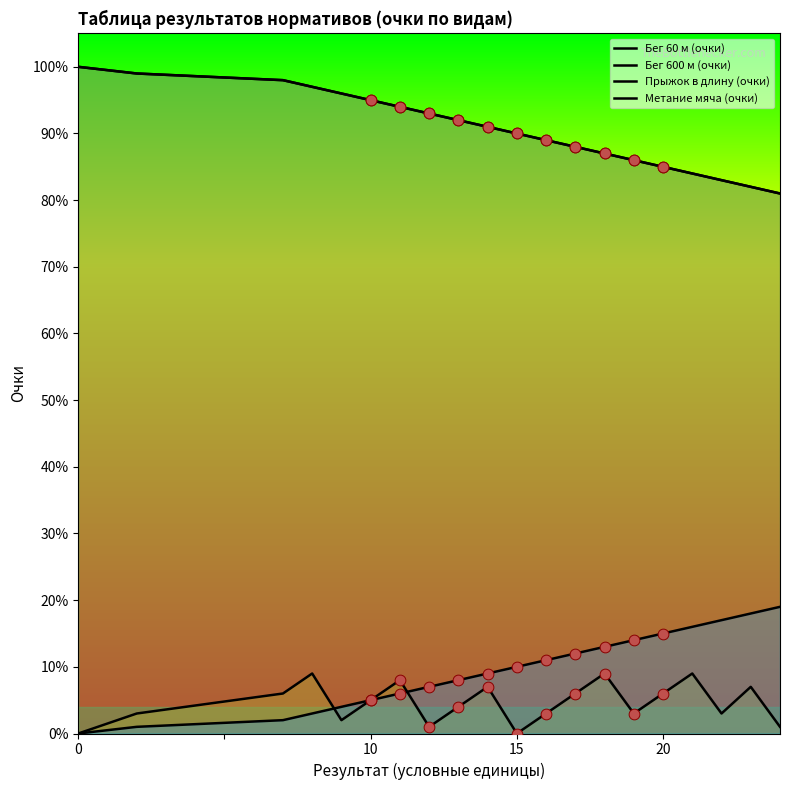

Which series has the largest total across all categories?

Бег 60 м (очки)